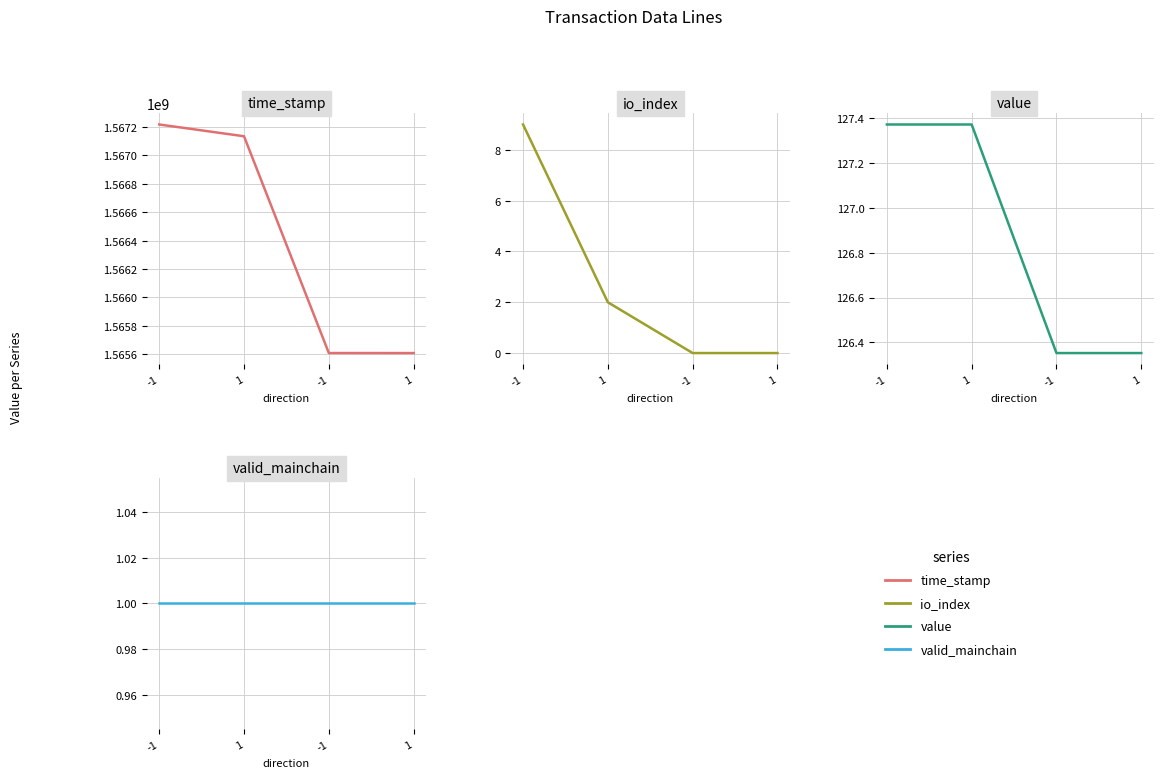

Which series changed the most between -1 and 1?

time_stamp